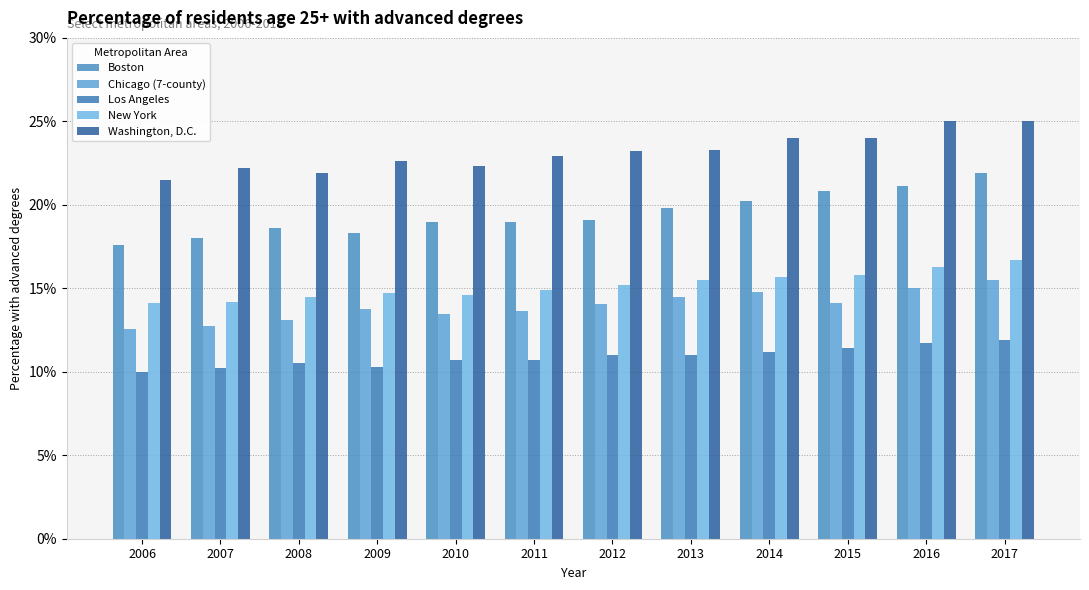

What is the minimum value for Chicago (7-county)?

0.1